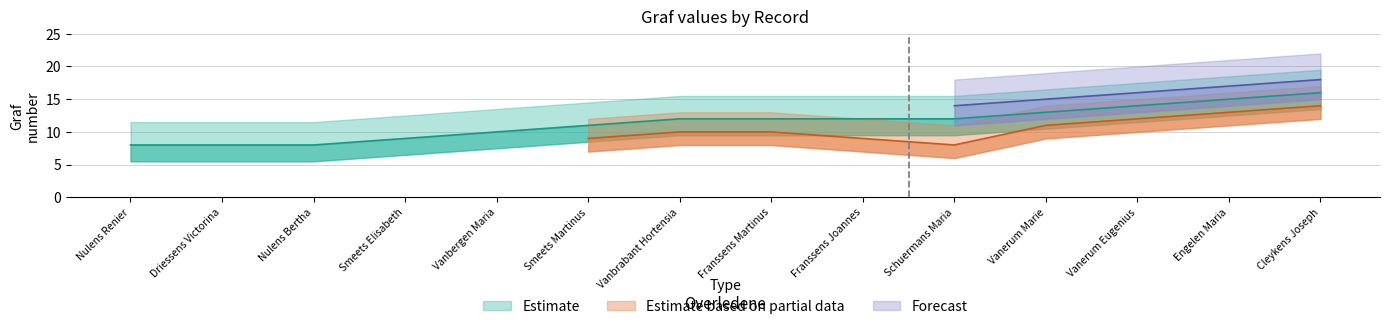

Which has a higher value, Vanbergen Maria or Franssens Joannes?

Franssens Joannes